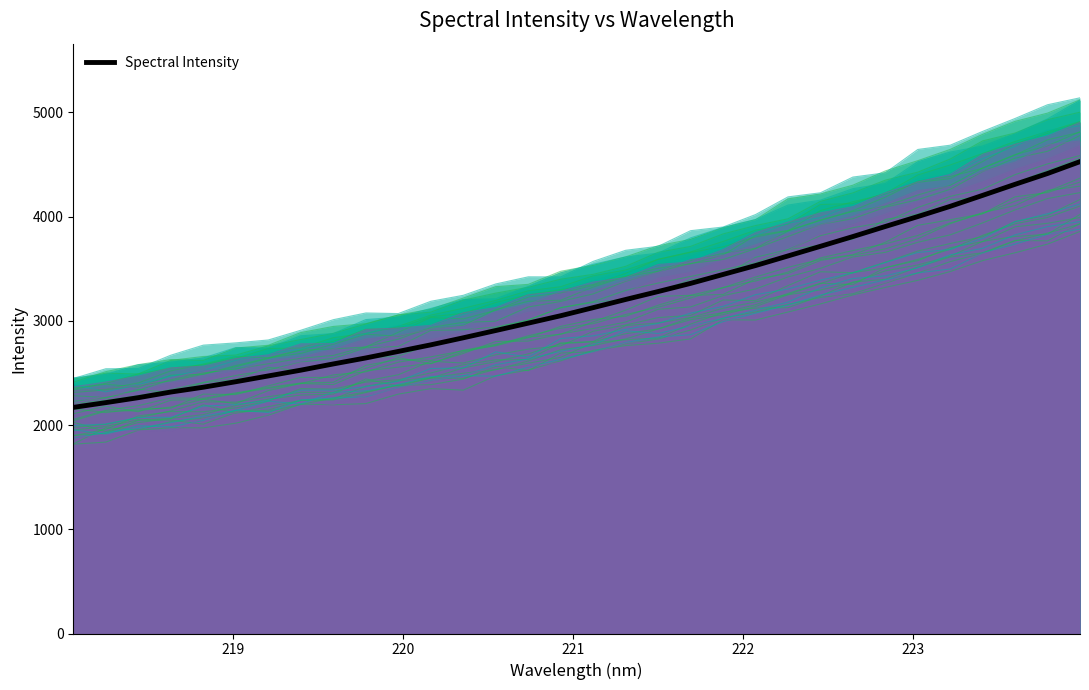

Between 222.8355 and 221.4993, which is larger?

222.8355